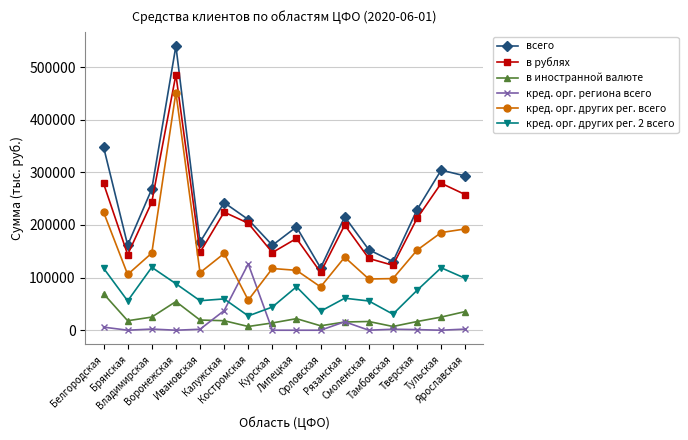

What is the average value of the кред. орг. других рег. всего series?

151120